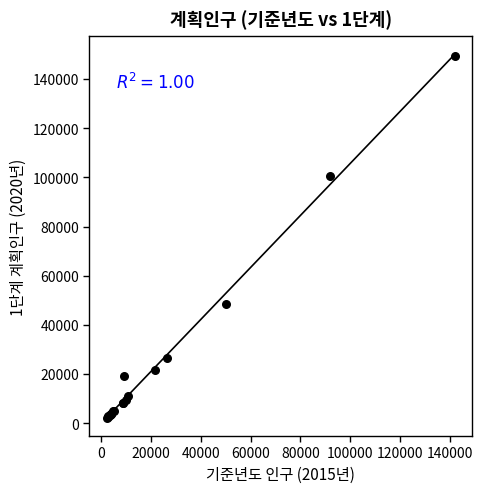

What Y value in the scatter plot is closest to 75729?

100722